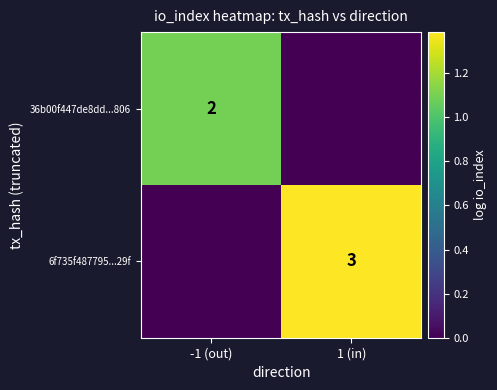

The 6f735f487795...29f series shows 3 at 1 (in). True or false?

True